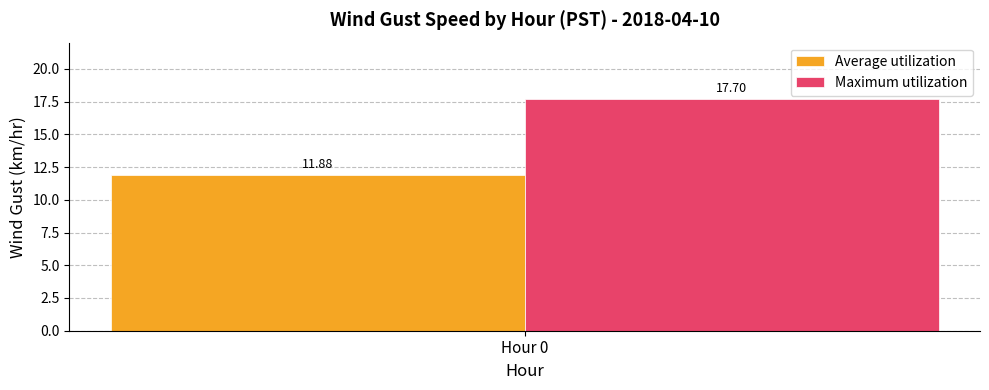

Rank the series by their maximum value, from lowest to highest.

Average utilization, Maximum utilization